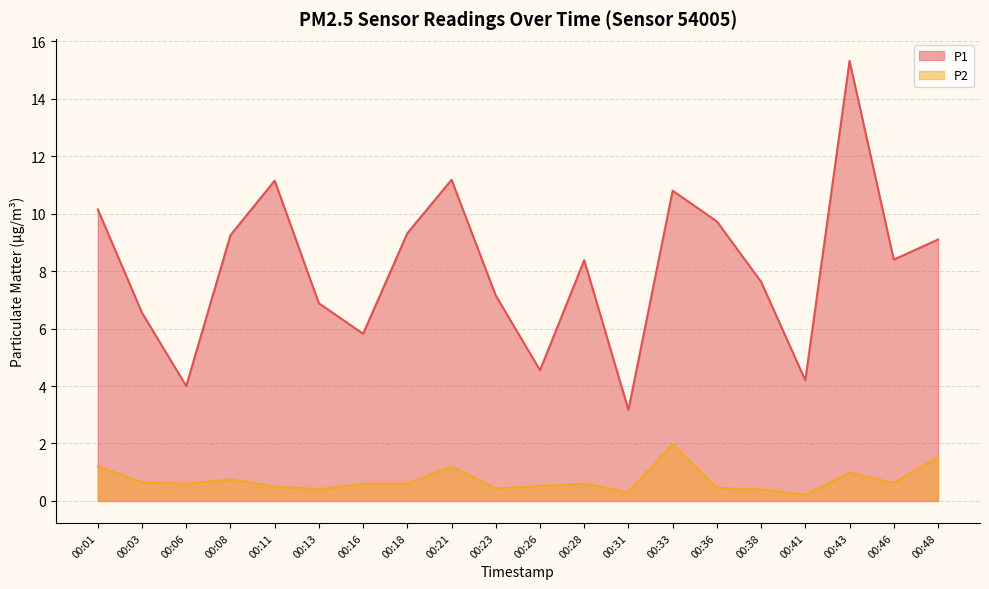

How many interior local valleys does the P2 series have?

6